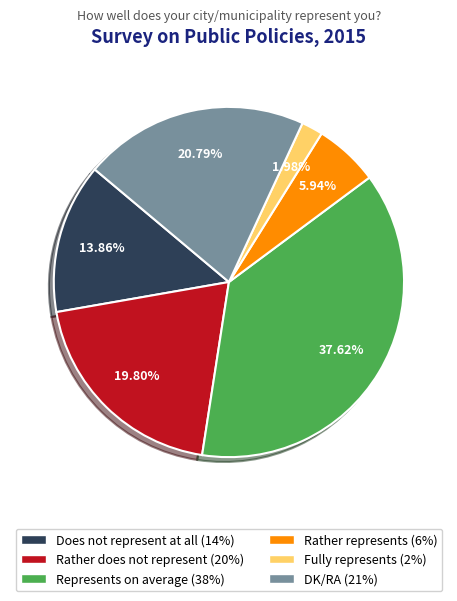

True or false: DK/RA accounts for 11% of the total.

False